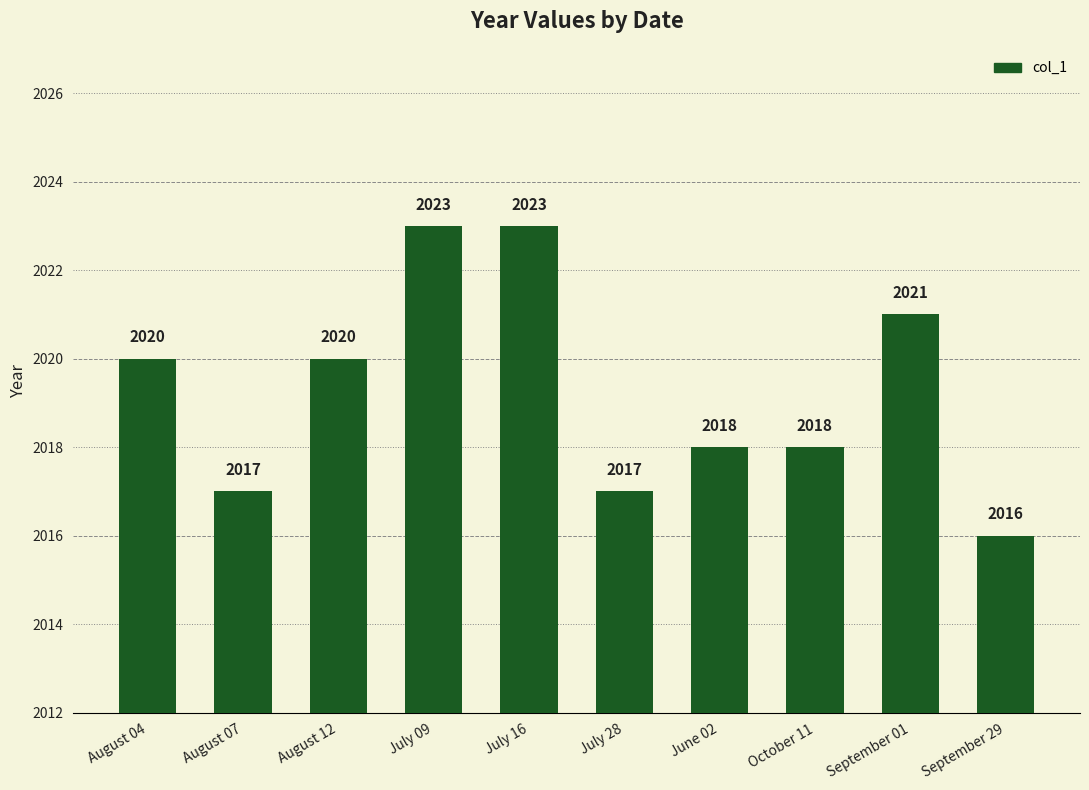

How many values are below 2020?

5